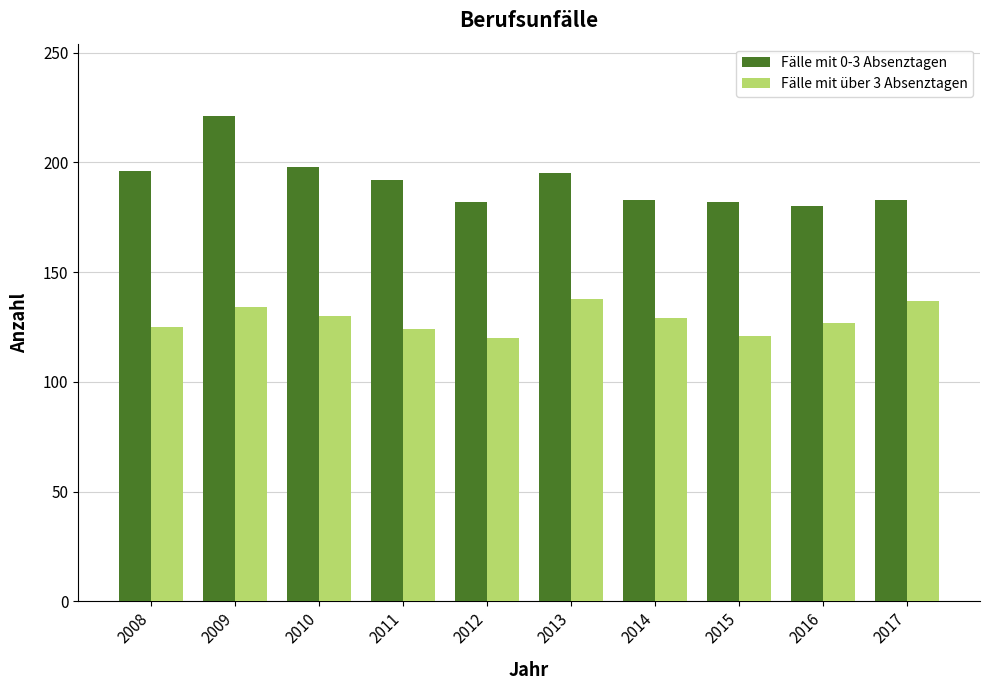

What is the minimum value shown in the chart?

120